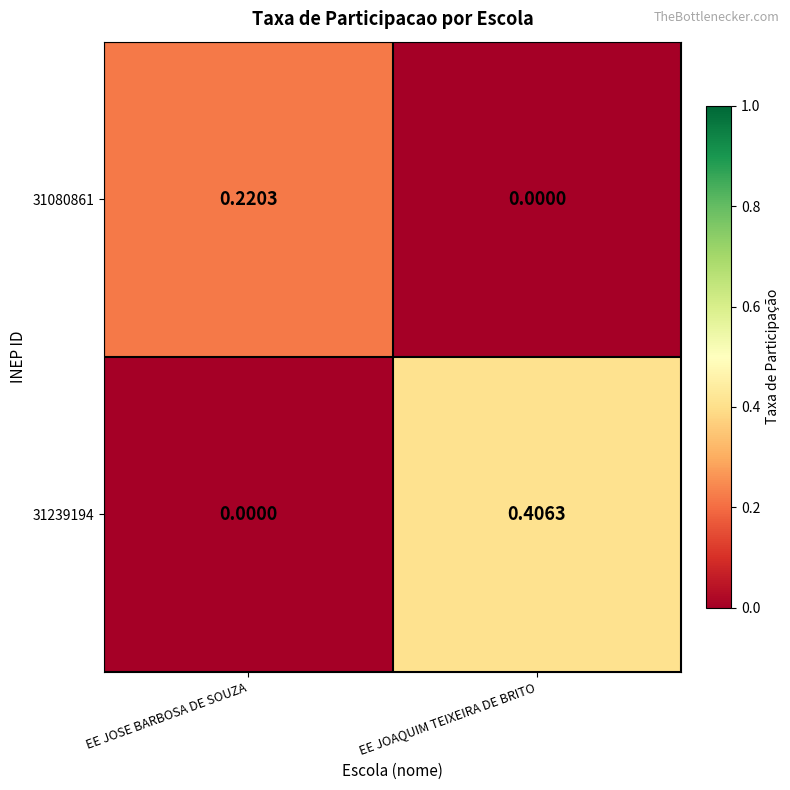

Rank the series at EE JOAQUIM TEIXEIRA DE BRITO from highest to lowest value.

31239194, 31080861